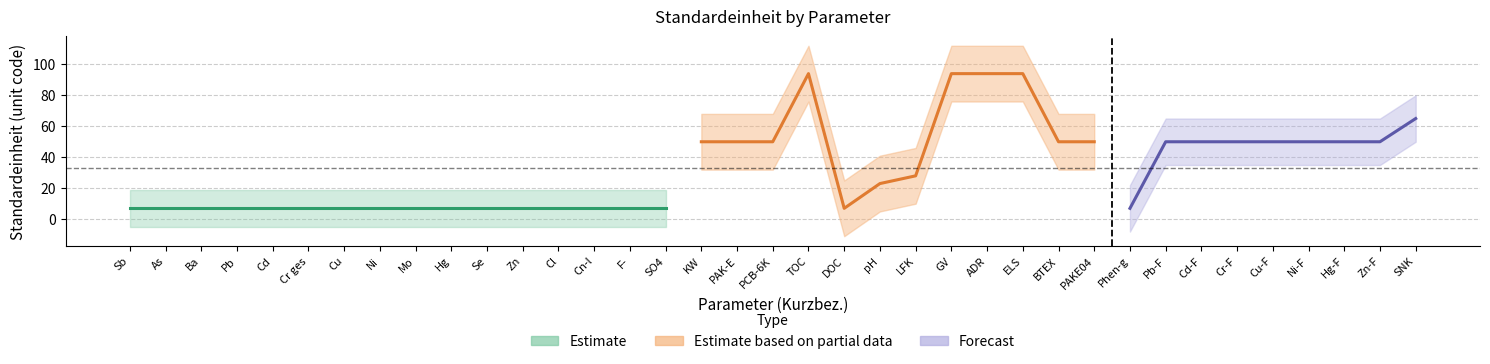

Where is the data nearest to the value 50?

KW